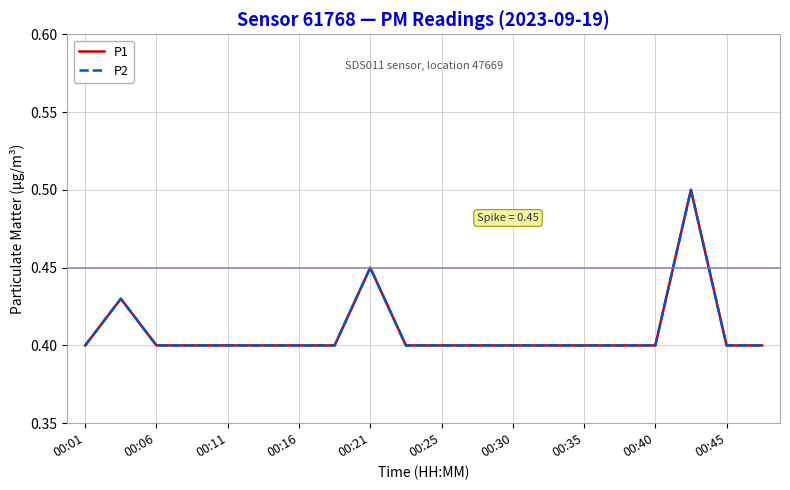

Is this an area chart (filled region under the line)?

No